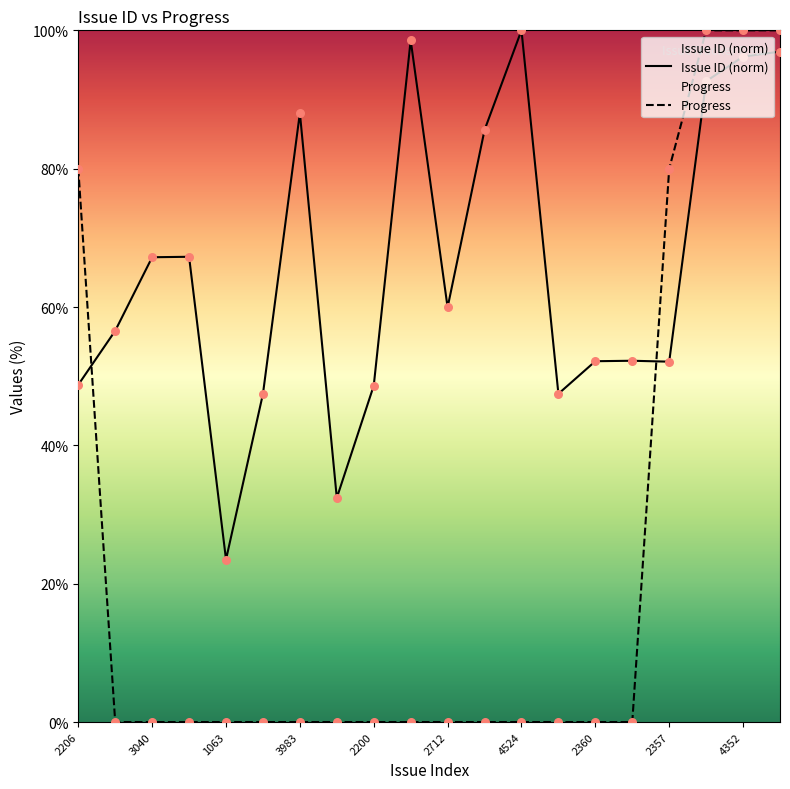

At which category is the sum across all series the highest?

4385